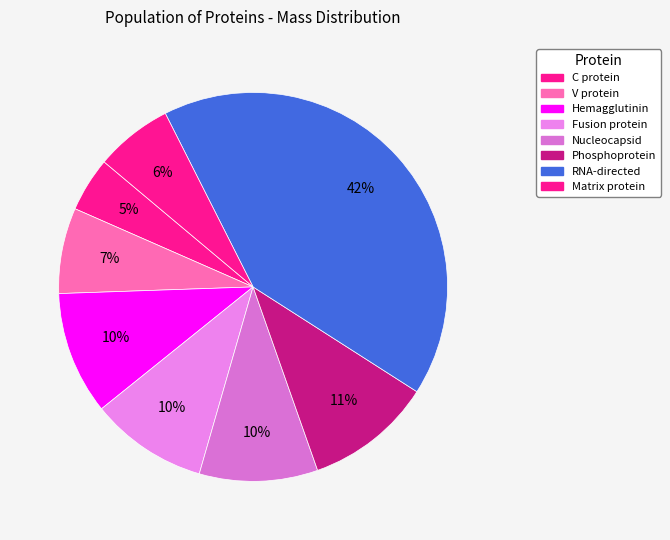

What percentage is the Matrix protein slice, to the nearest percent?

6%